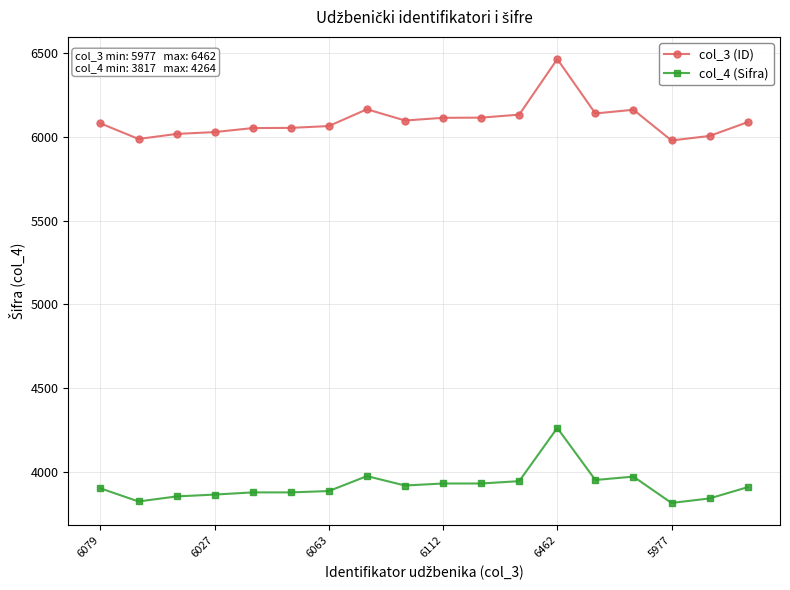

What is the maximum value for col_4 (Sifra)?

4264